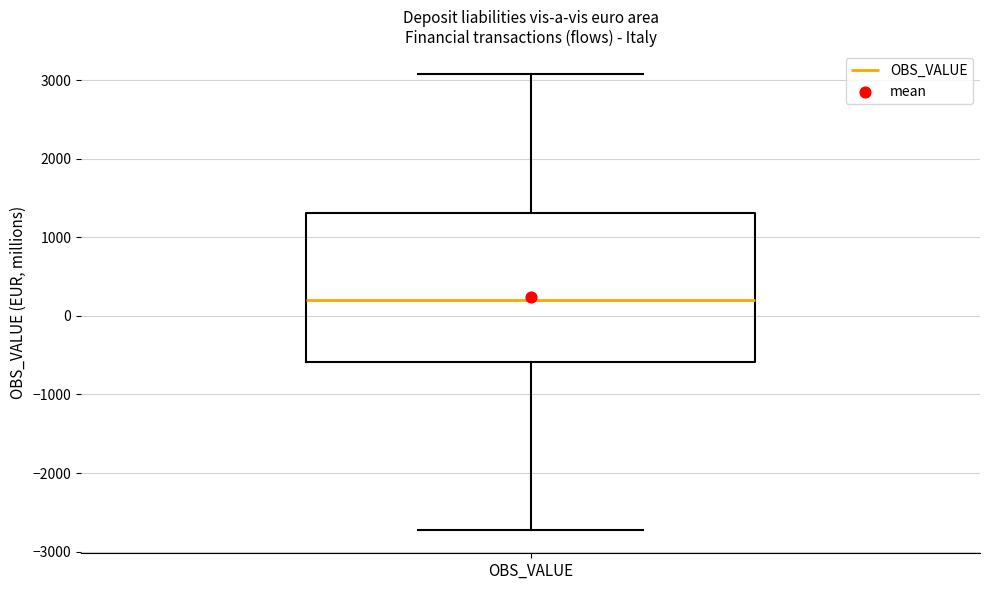

Read this box plot against the y-axis: the position of the median line, the range covered by the box, and the ends of both whiskers. The values are not printed on the chart, so give them approximately, as read against the axis.

median 200, box -600 to 1300, whiskers -2700 to 3100